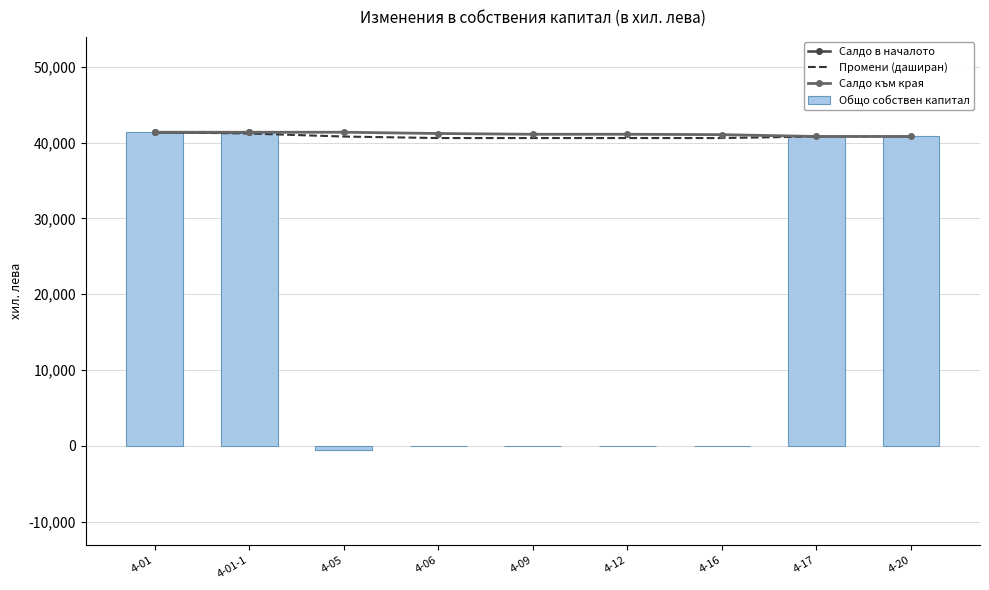

True or false: Салдо в началото has a value of 15303.6 at 4-01.

False